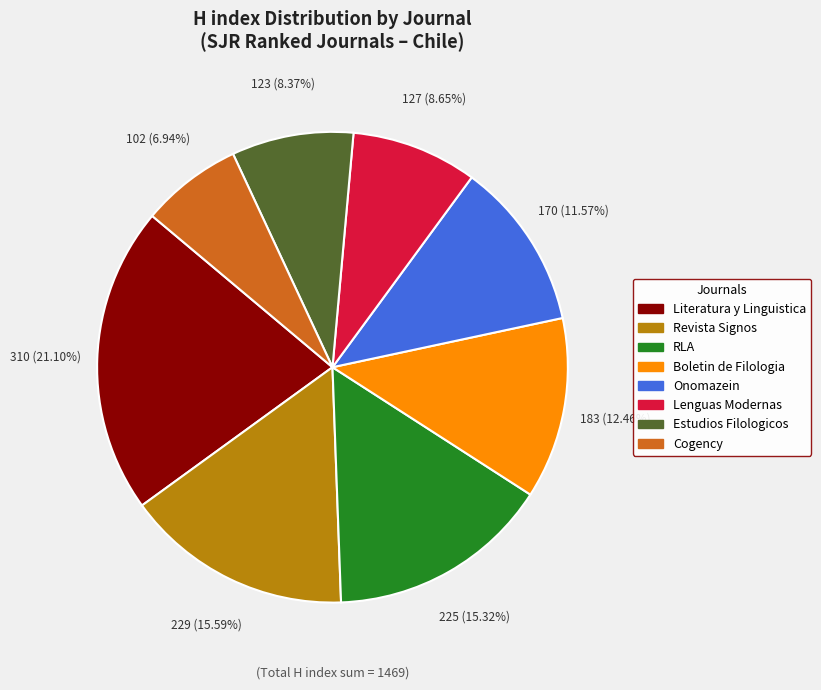

To the nearest percent, what is the difference between the largest and smallest slice percentages?

14%